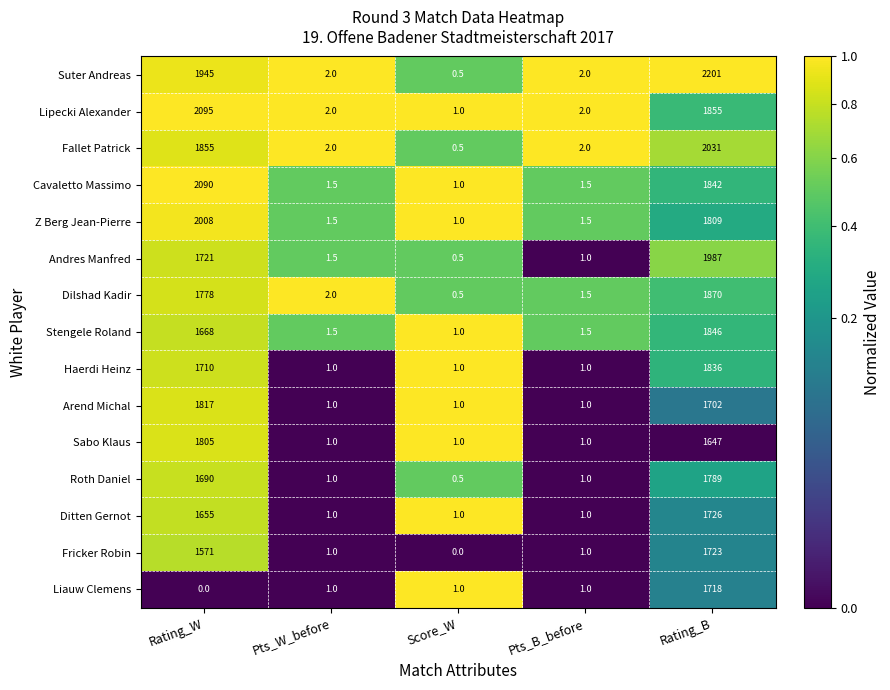

True or false: Fallet Patrick has a value of 1855.0 at Rating_W.

True